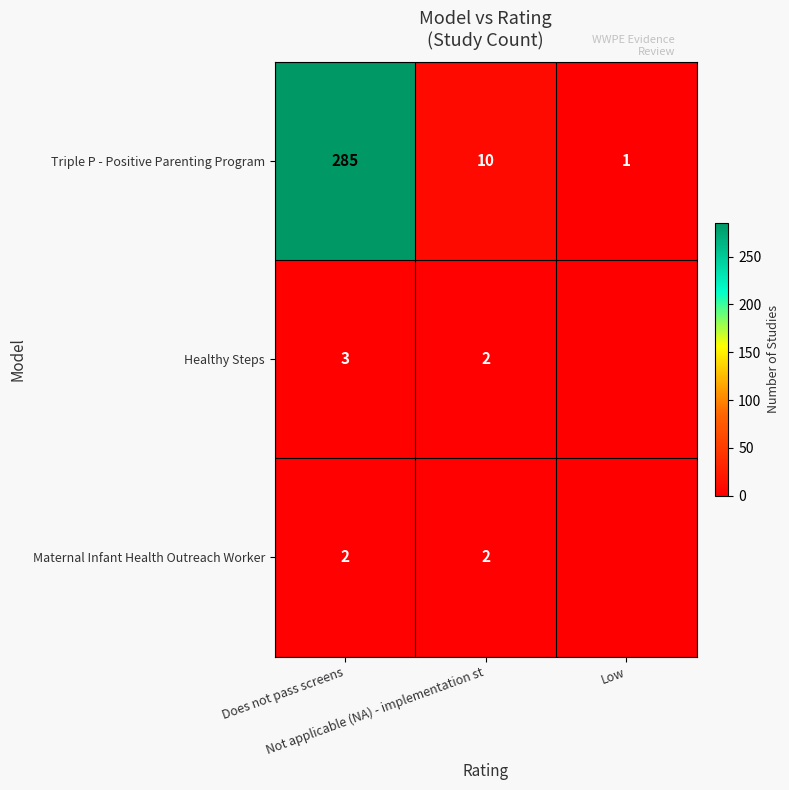

What is the difference between the maximum and minimum values in the Triple P - Positive Parenting Program series?

284